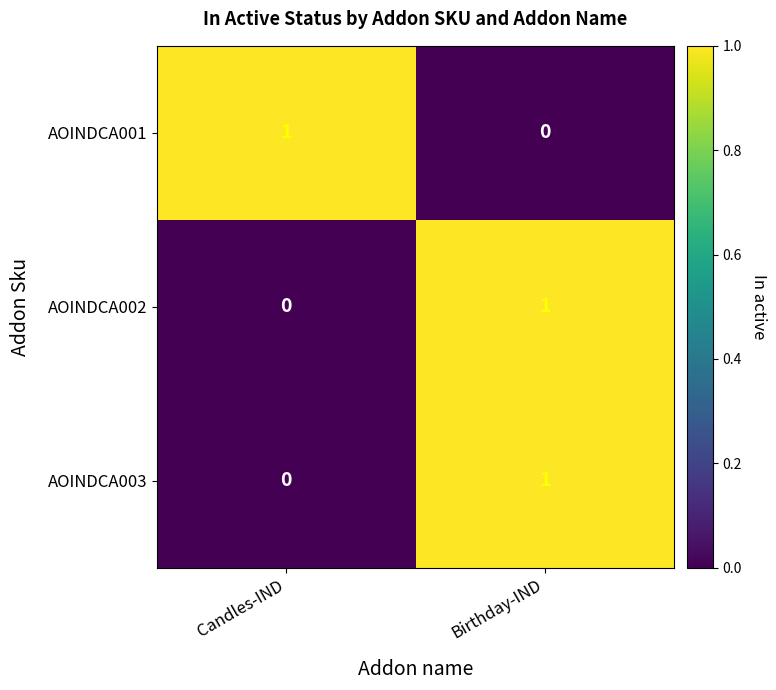

Where is AOINDCA002 nearest to the value 0?

Candles-IND